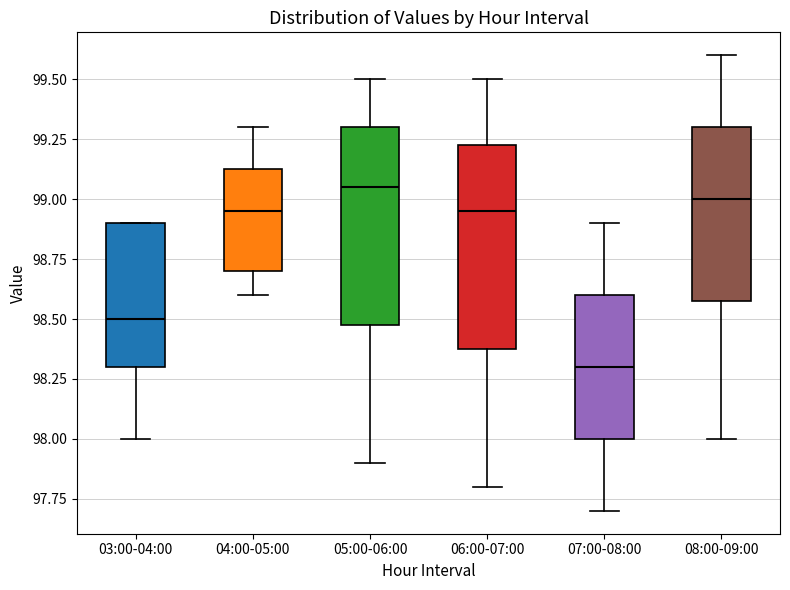

Where is the lower edge of the box for 04:00-05:00 on the y-axis? The values are not printed on the chart, so give them approximately, as read against the axis.

98.70